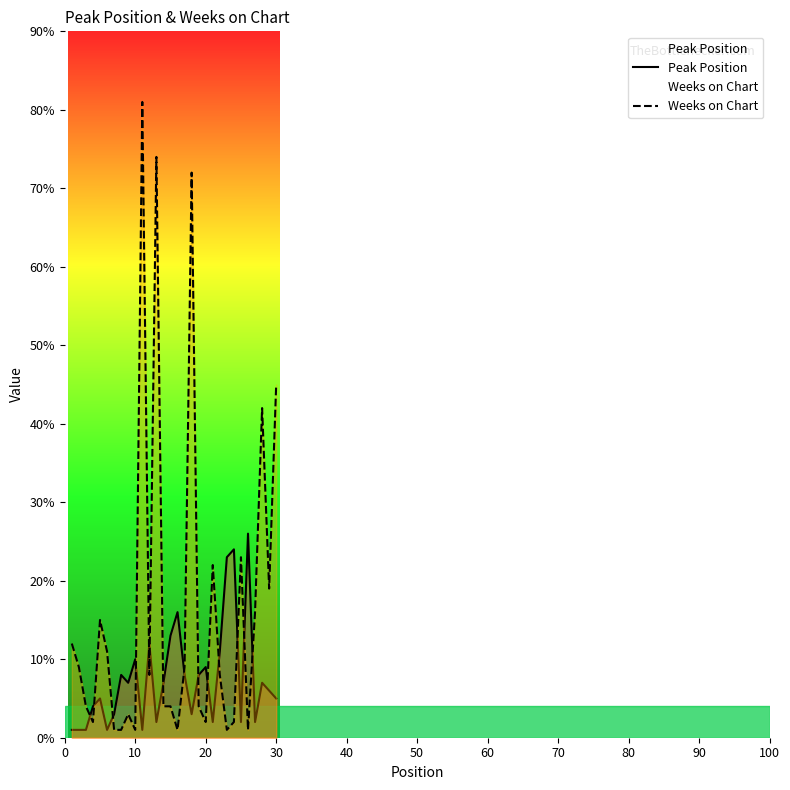

Rank the series by their average value, from lowest to highest.

Peak Position, Weeks on Chart